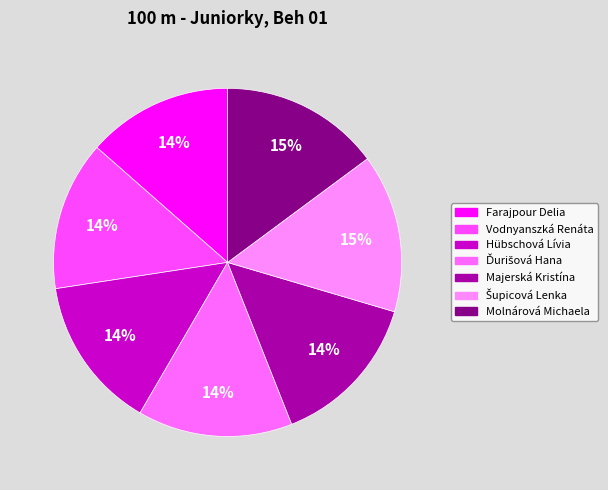

To the nearest percent, what portion does Molnárová Michaela represent?

15%